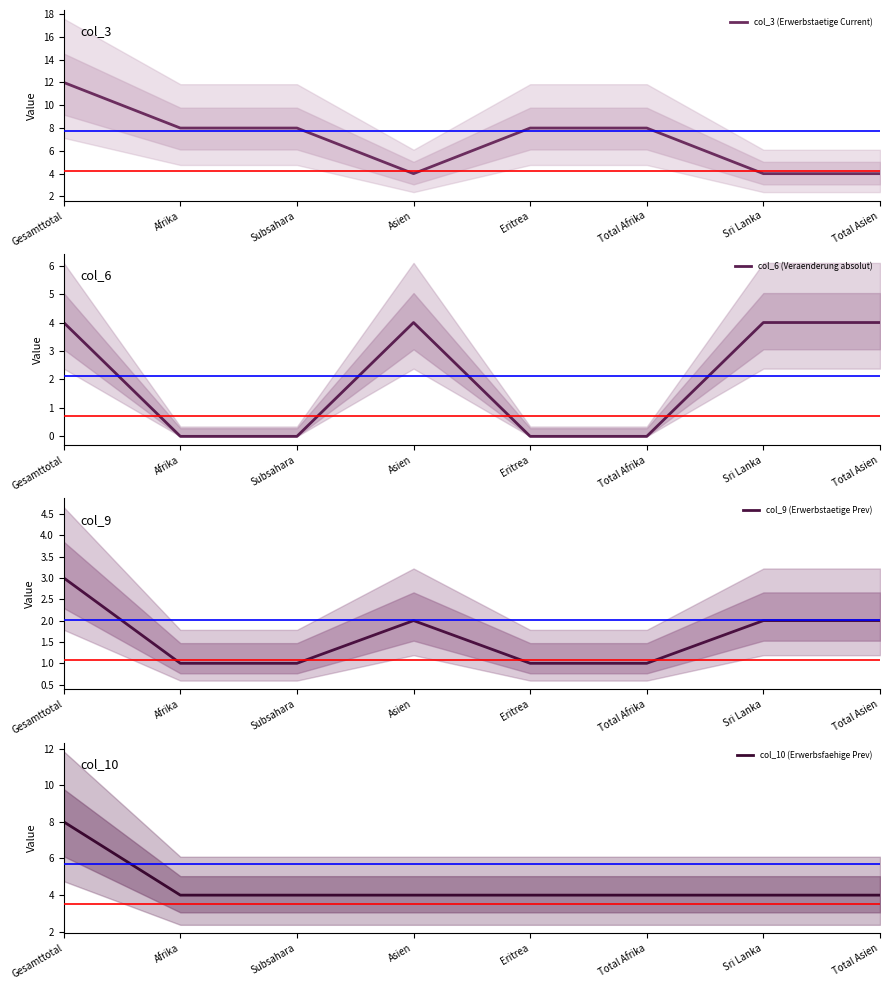

What value does the col_6 (Veraenderung absolut) series have at Sri Lanka?

4